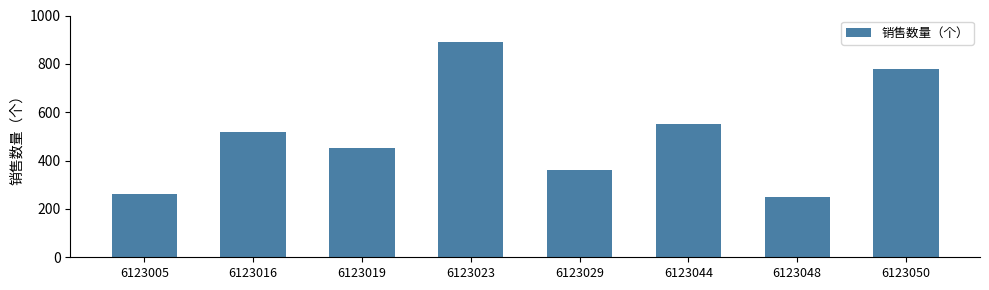

Rank the categories by value from lowest to highest.

6123048, 6123005, 6123029, 6123019, 6123016, 6123044, 6123050, 6123023